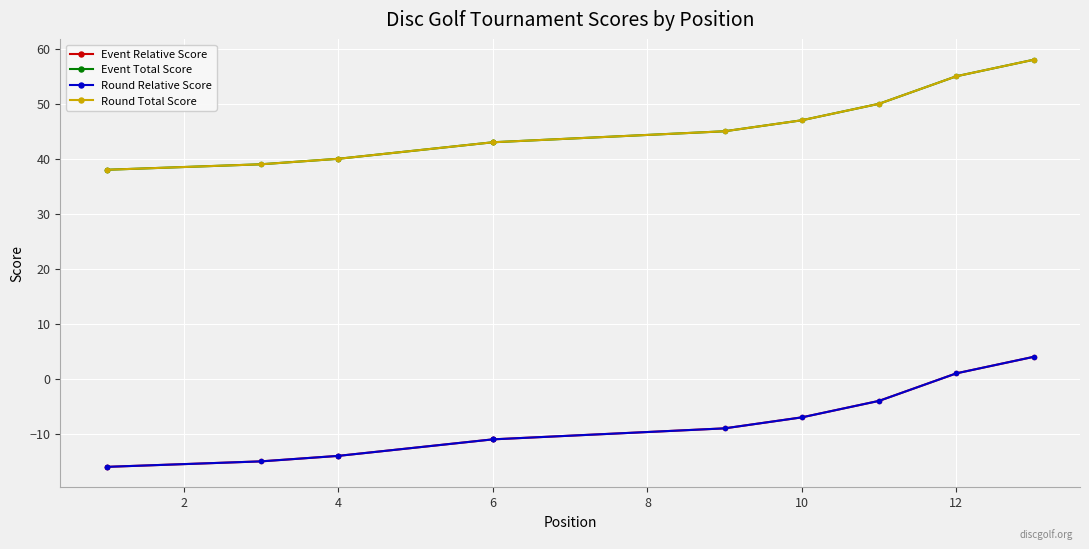

Is this an area chart (filled region under the line)?

No